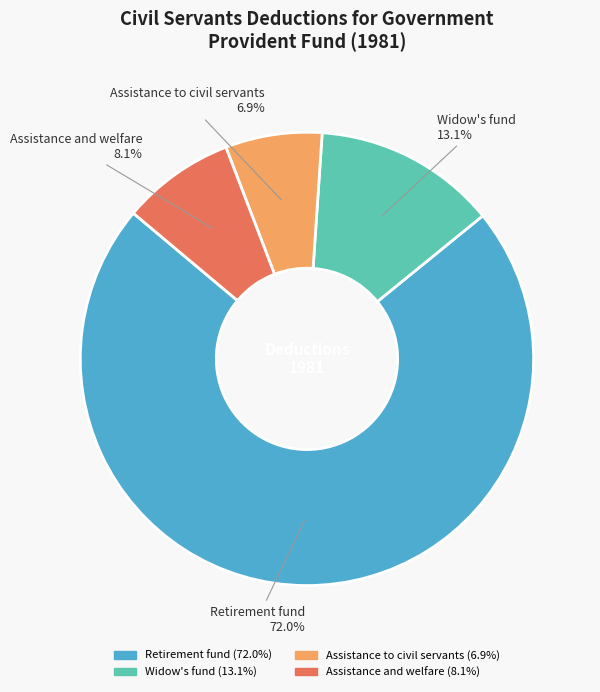

What percentage is the Retirement fund slice, to the nearest percent?

72%